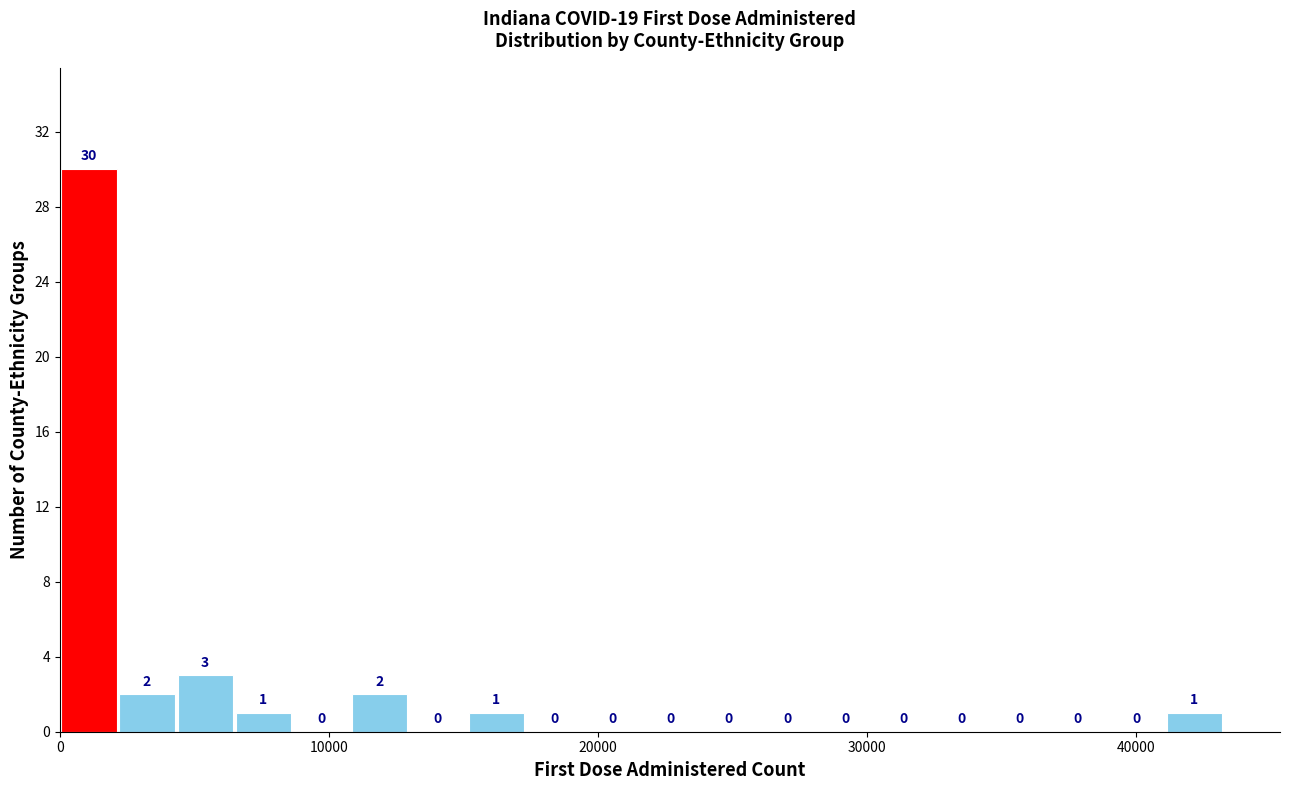

Read against the x-axis, roughly where is the centre of the tallest bar?

1000